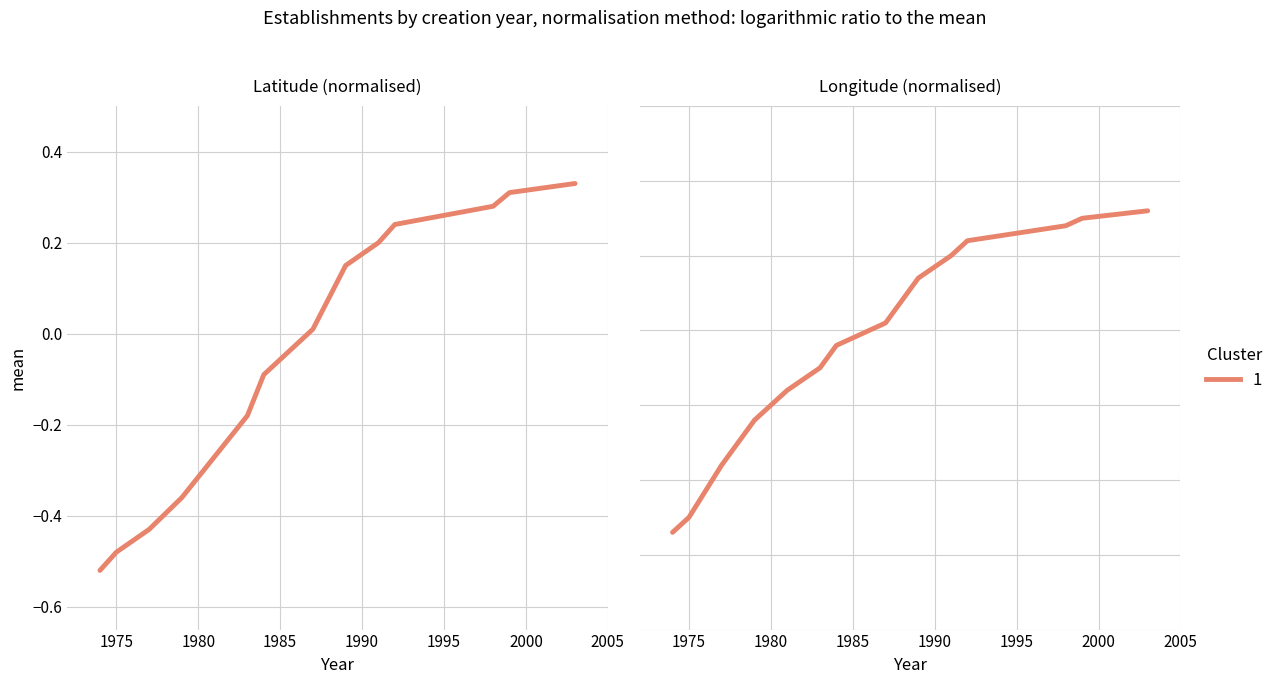

The value at 2010 is 0.1. True or false?

False